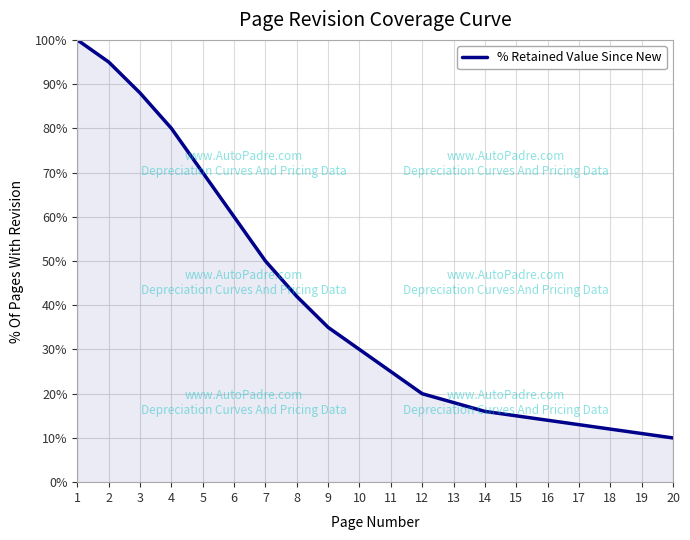

How many values are below 30?

10